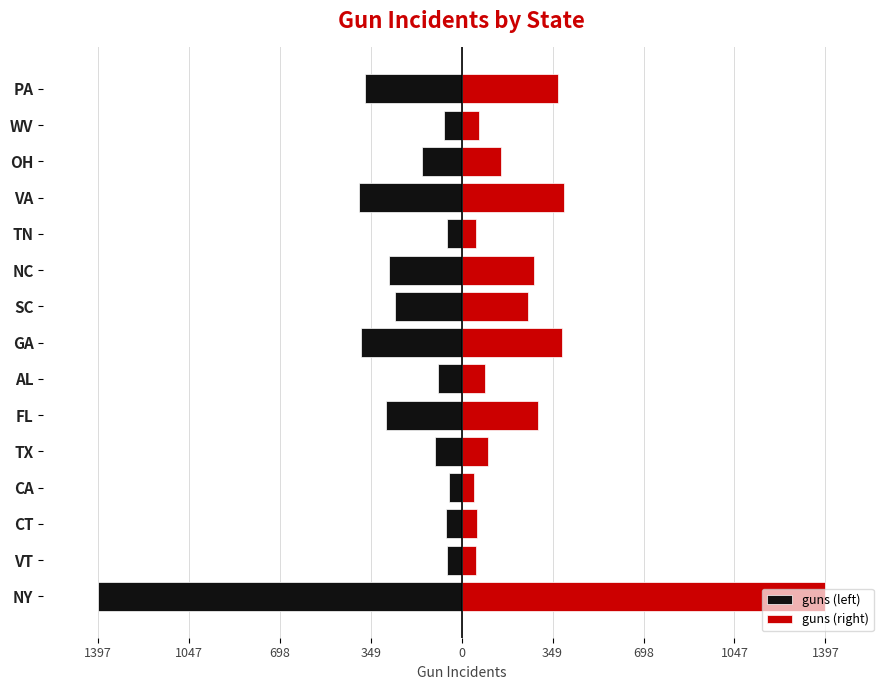

Which series has the largest total across all categories?

guns (right)